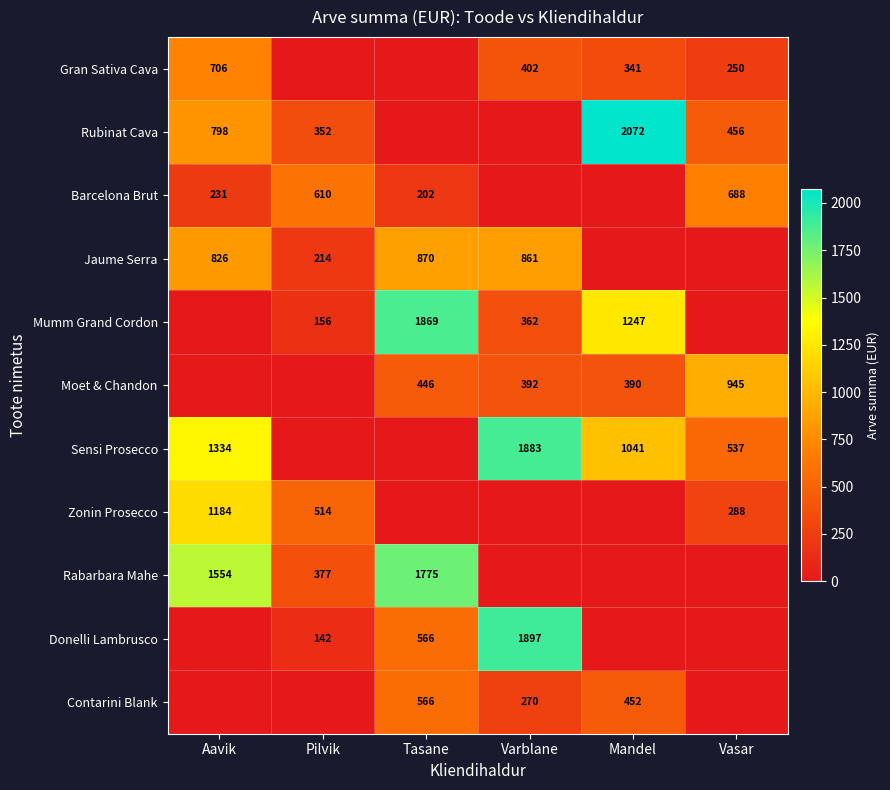

The value of Jaume Serra at Varblane is 861. True or false?

True